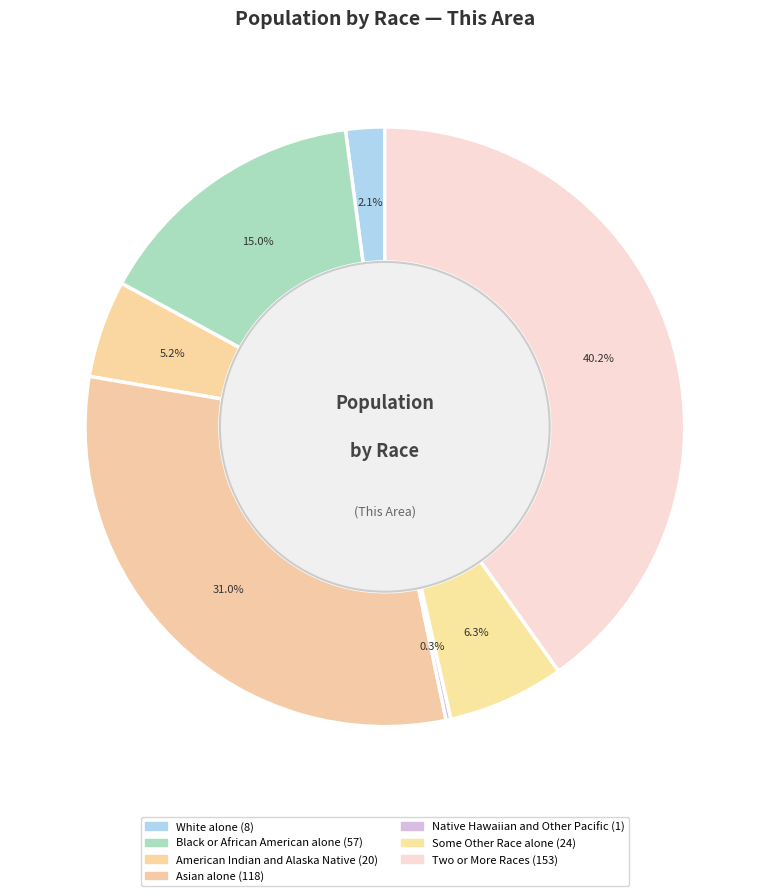

To the nearest percent, what is the difference between the largest and smallest slice percentages?

40%